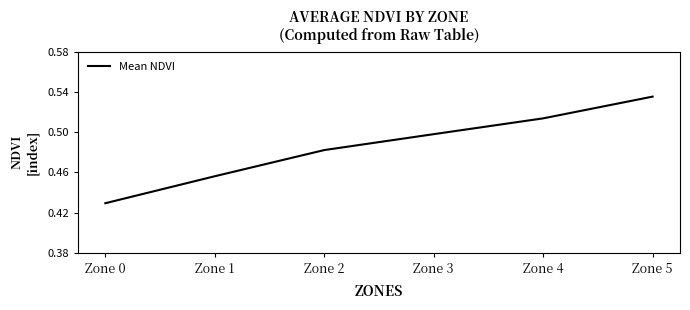

Which label corresponds to the largest value in the chart?

Zone 5